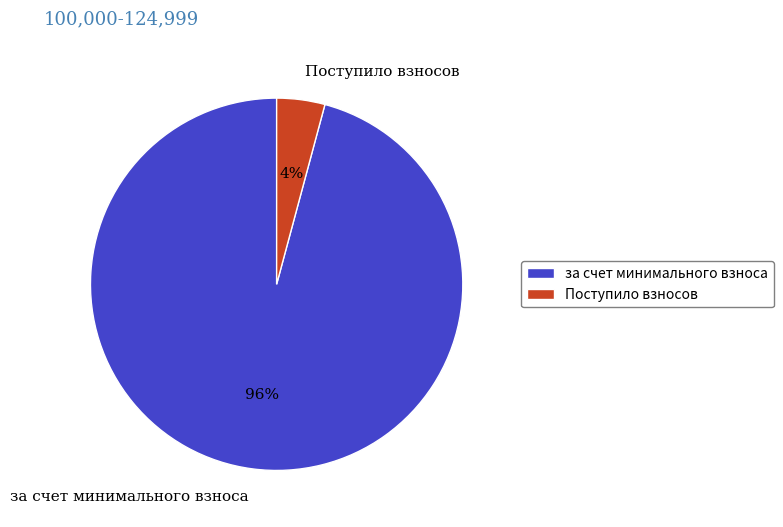

Between за счет минимального взноса and Поступило взносов, which is larger?

за счет минимального взноса